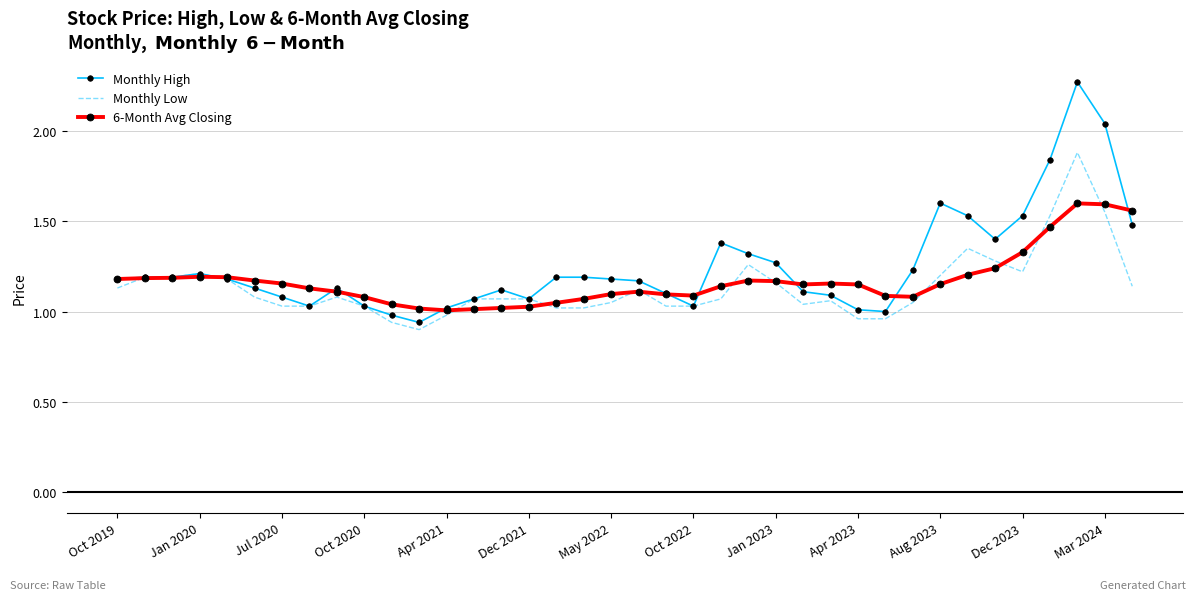

Rank the series by their maximum value, from lowest to highest.

6-Month Avg Closing, Monthly Low, Monthly High